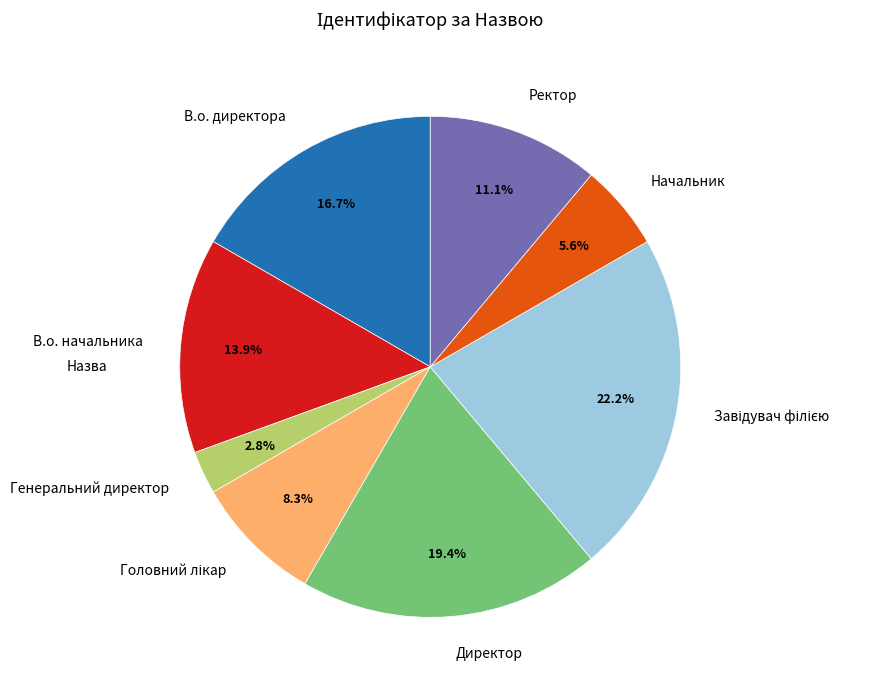

True or false: В.о. начальника accounts for 14% of the total.

True